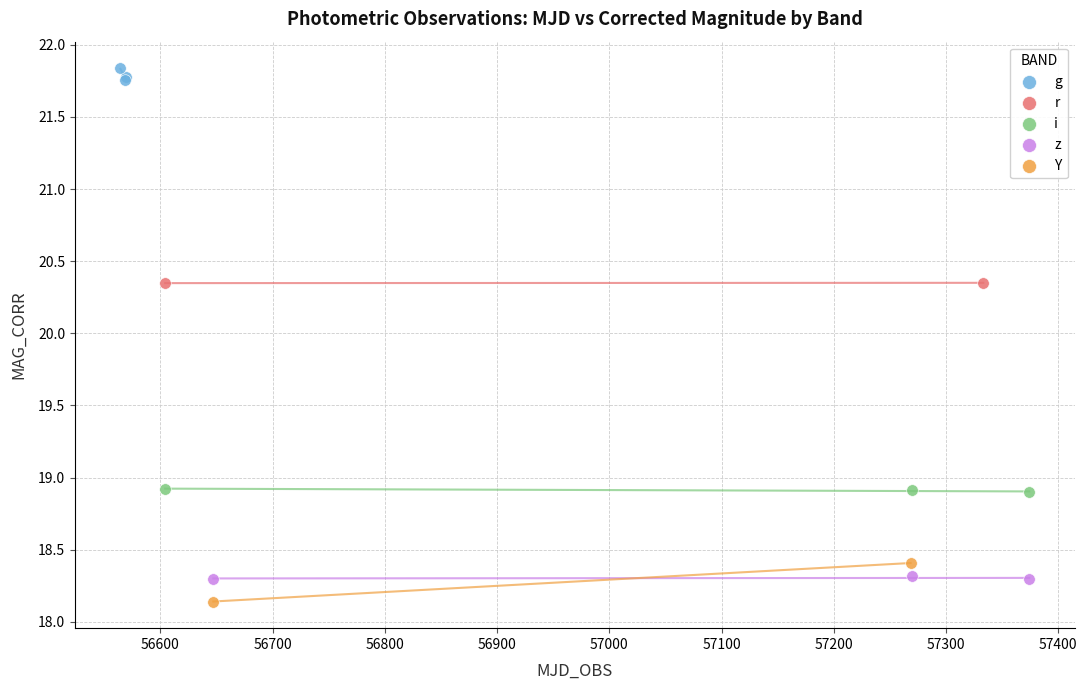

What are all the series names shown in the legend?

g, r, i, z, Y